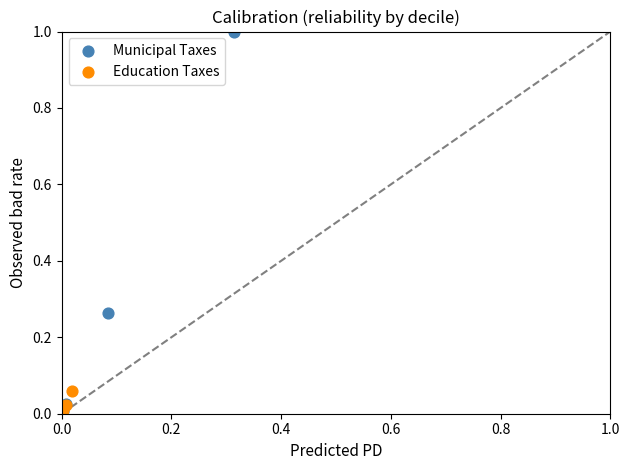

What are all the series names shown in the legend?

Municipal Taxes, Education Taxes